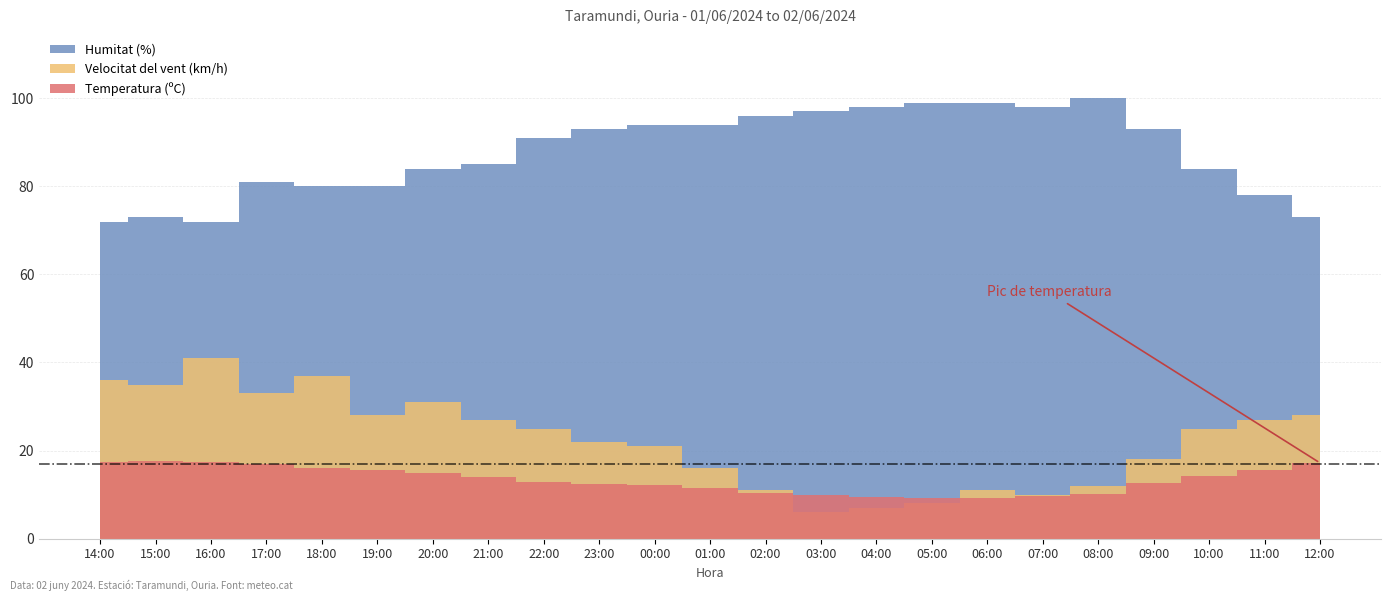

Is the value of Temperatura (ºC) at 16:00 greater than the value of Humitat (%) at 07:00?

No